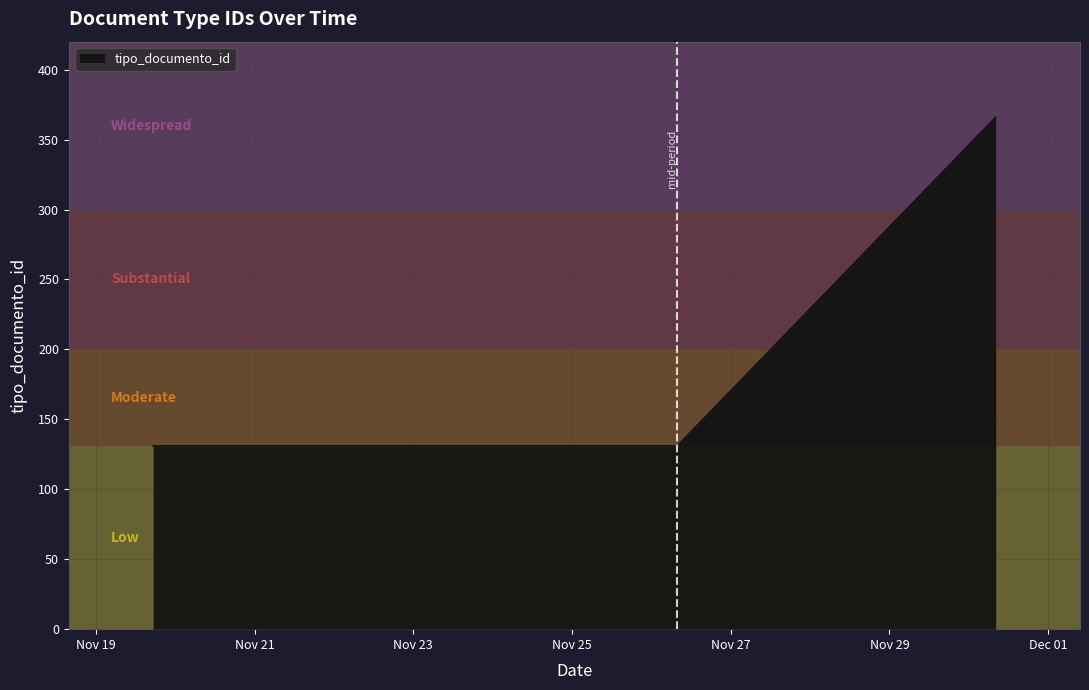

What is the difference between the maximum and minimum values?

235